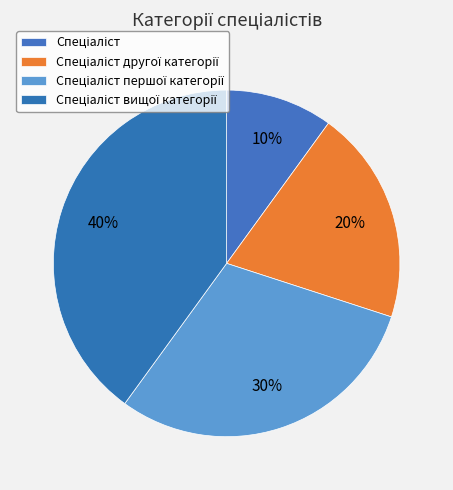

To the nearest percent, what percentage of the pie is Спеціаліст вищої категорії?

40%